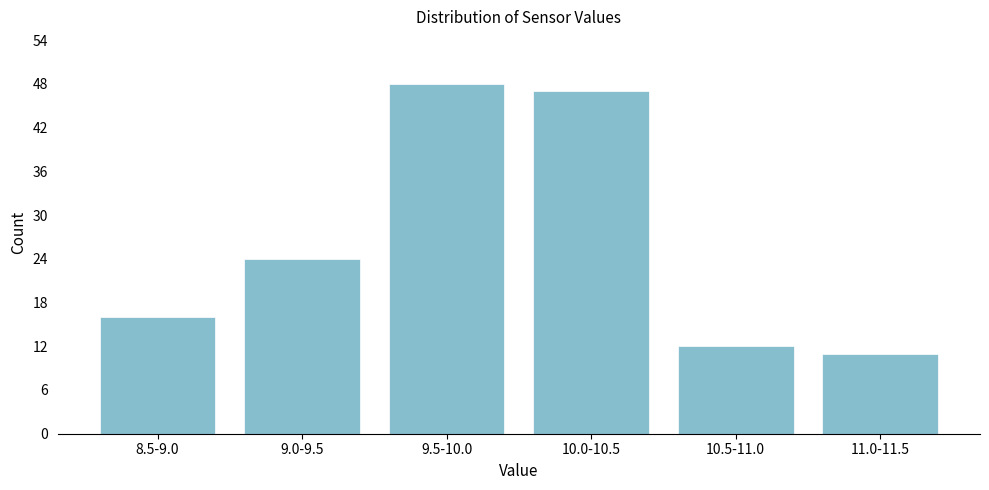

Reading right to left, what are all the values shown in this chart?

11	12	47	48	24	16